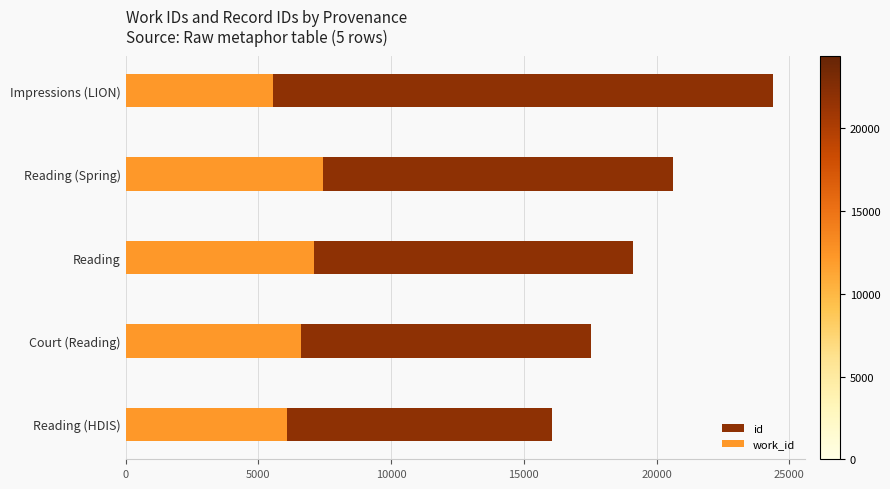

List the series in order of their overall mean, highest first.

id, work_id